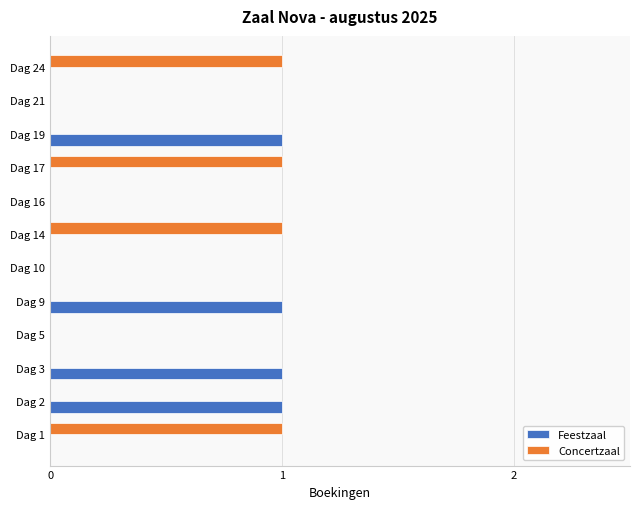

How many categories are shown in the chart?

12